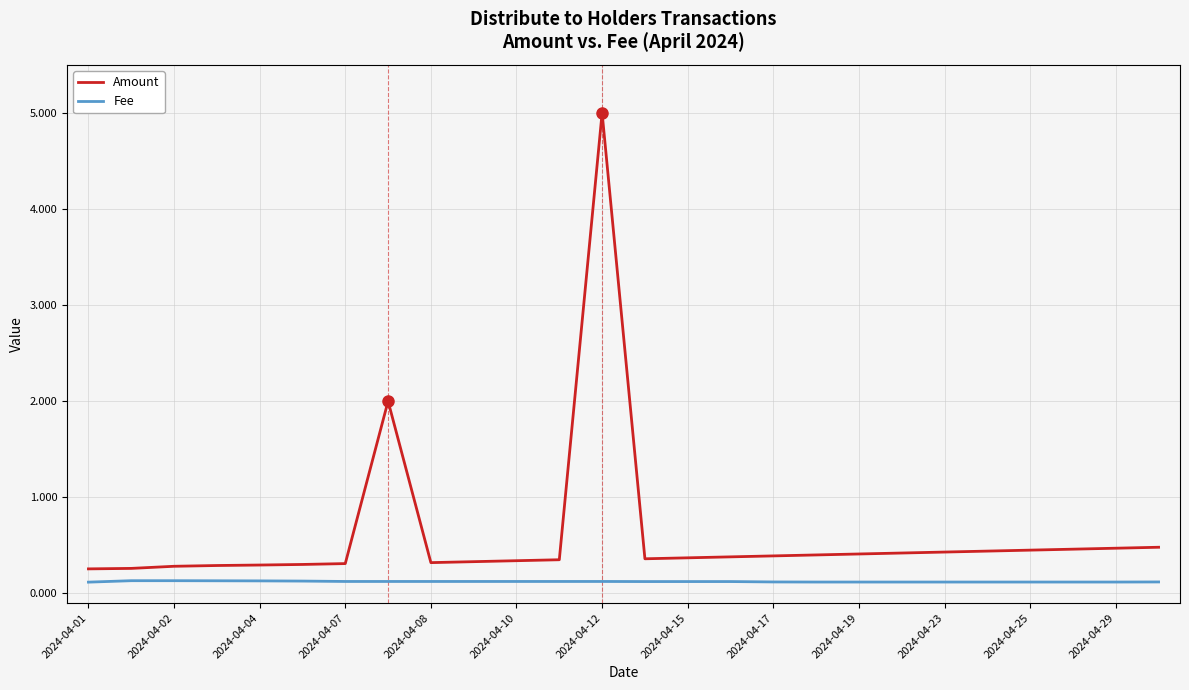

What is the minimum value for Fee?

0.1